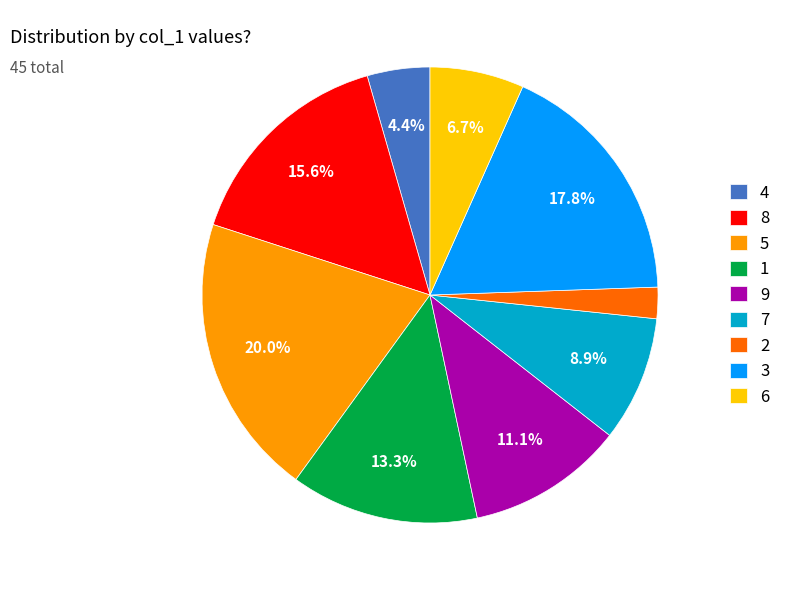

Which category has the biggest portion of the pie?

5